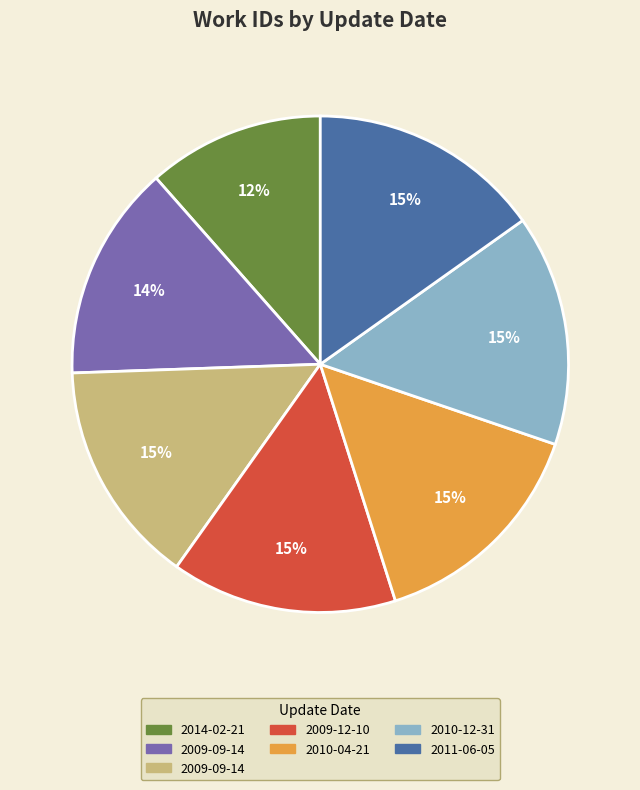

What percentage is the 2009-12-10 slice, to the nearest percent?

15%